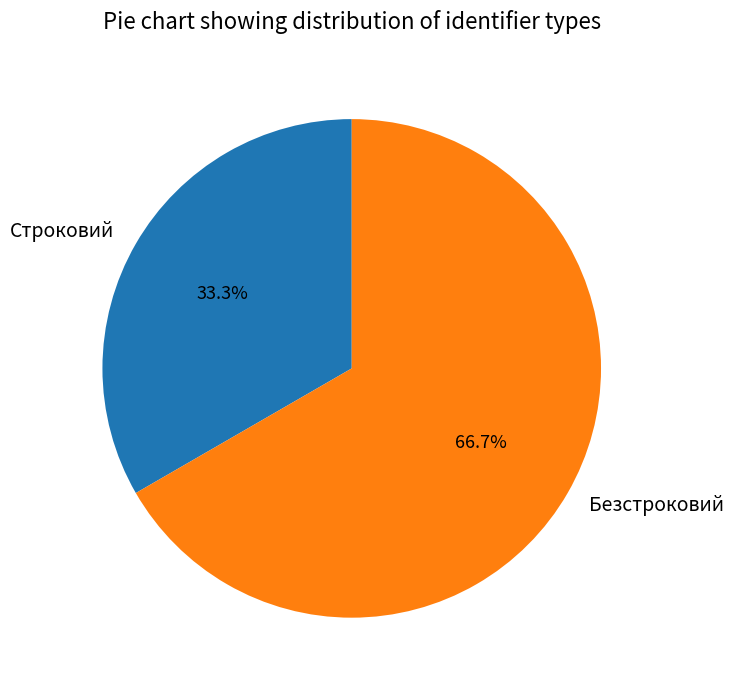

Between Строковий and Безстроковий, which is larger?

Безстроковий